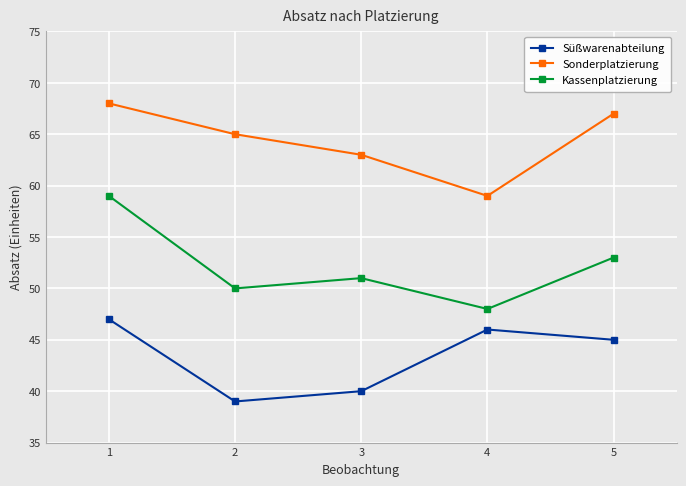

Which series has the widest spread of values?

Kassenplatzierung